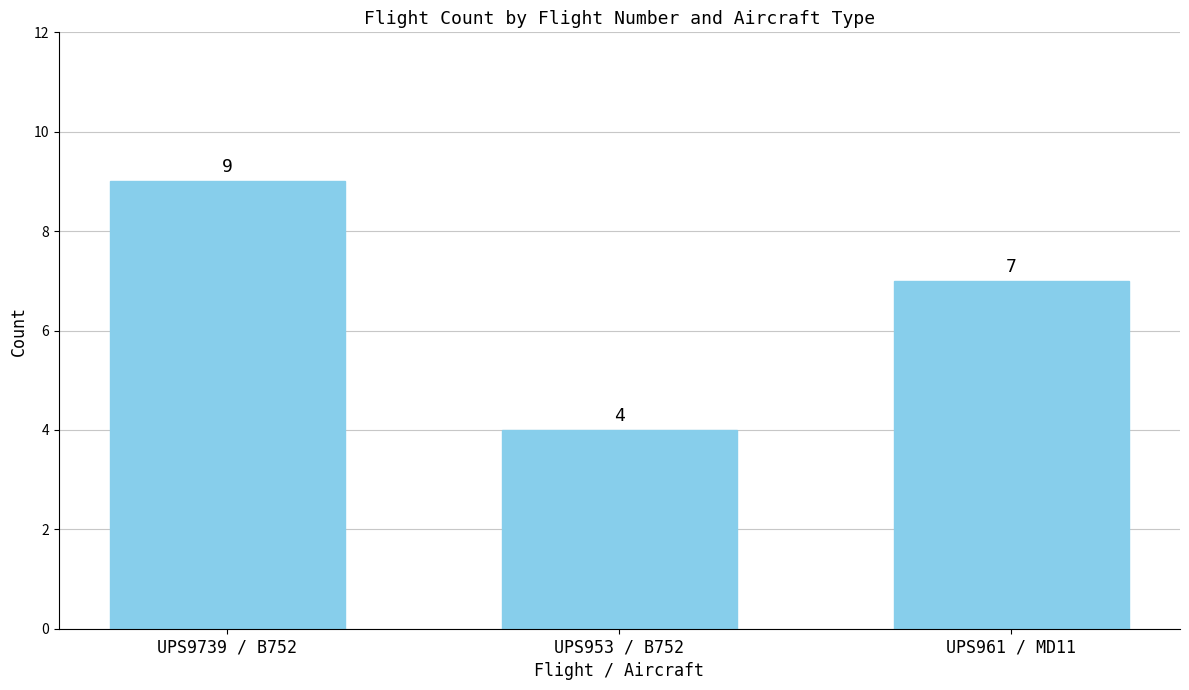

Count the values in the range 4 to 9.

3